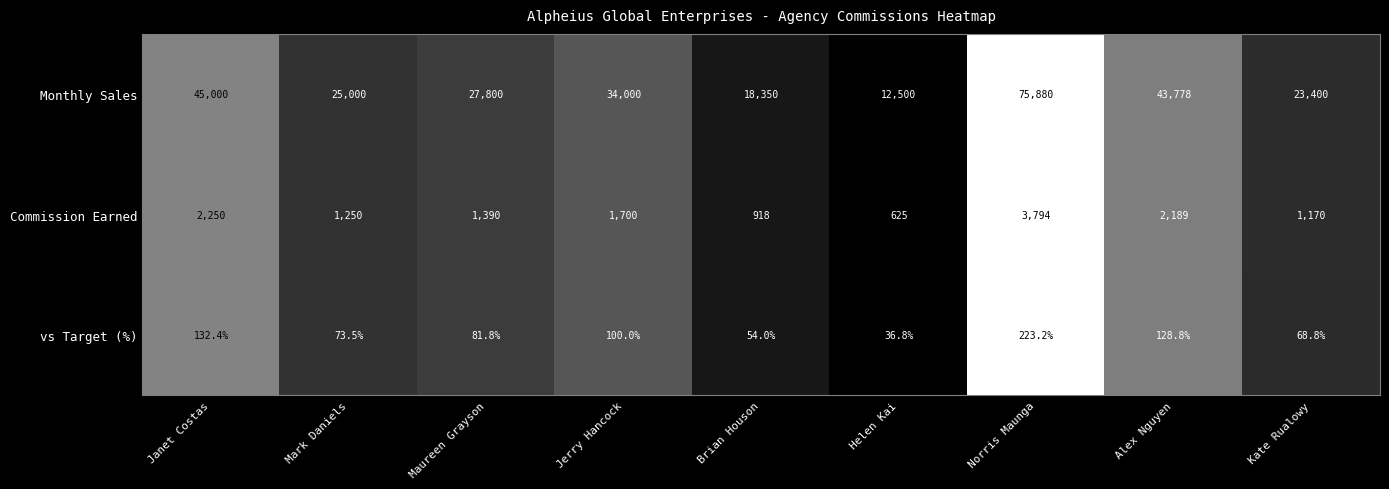

The Commission Earned series shows 865.6 at Maureen Grayson. True or false?

False